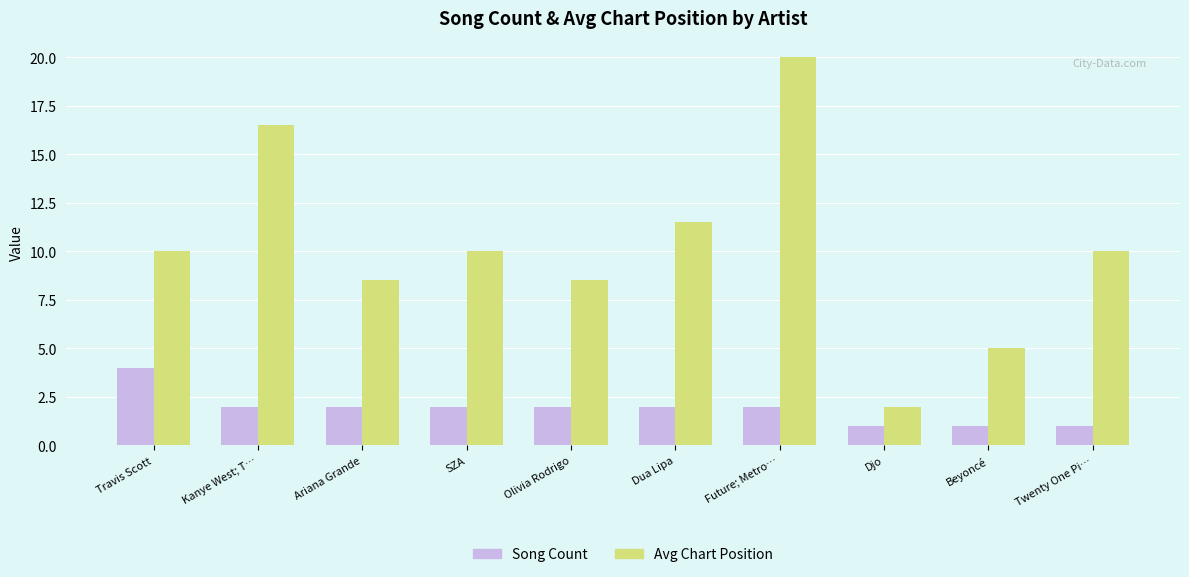

How many distinct data groups are displayed?

2